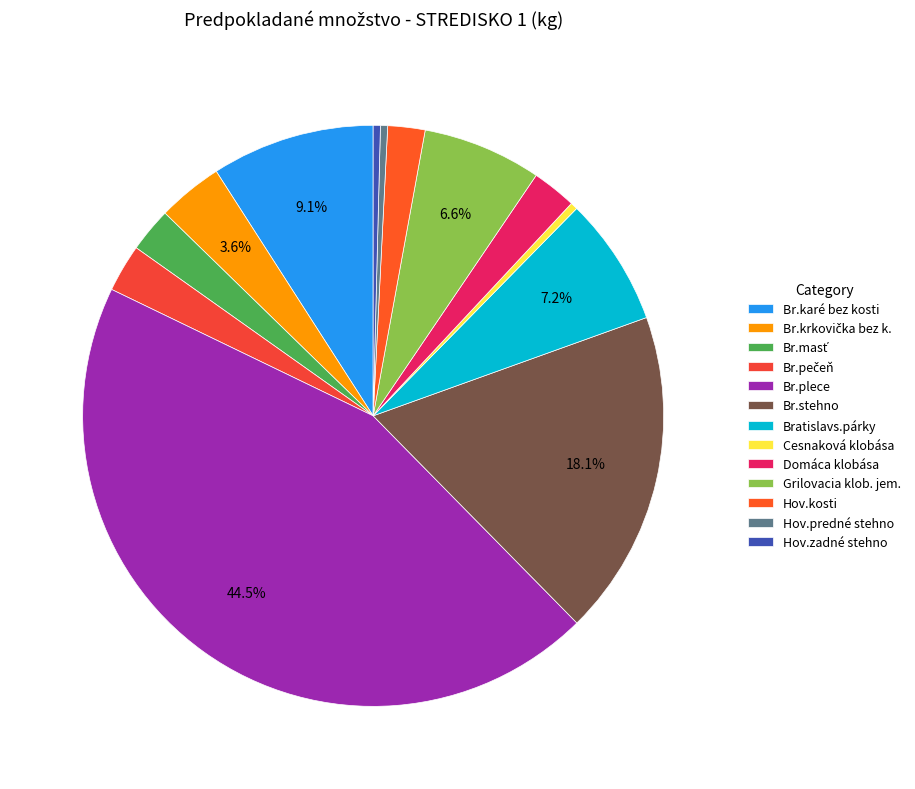

The Br.masť slice represents 12% of the pie. True or false?

False